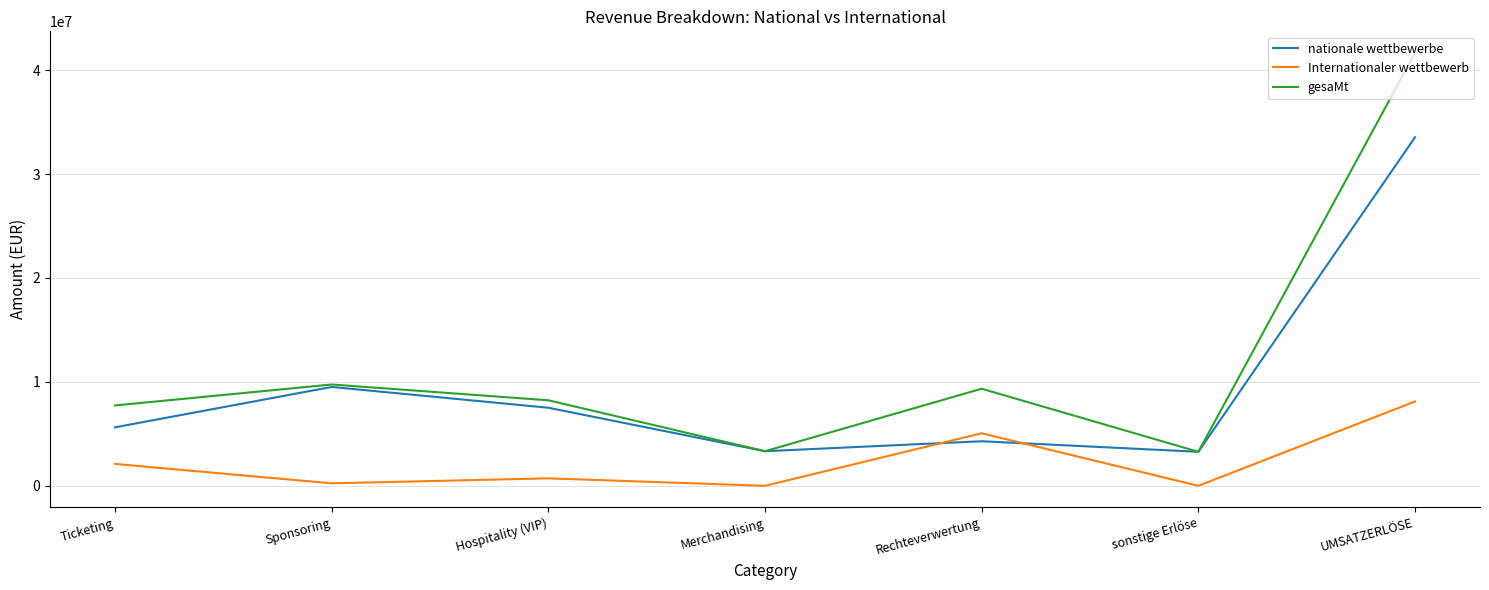

At which label does gesaMt first exceed 8227783?

Sponsoring